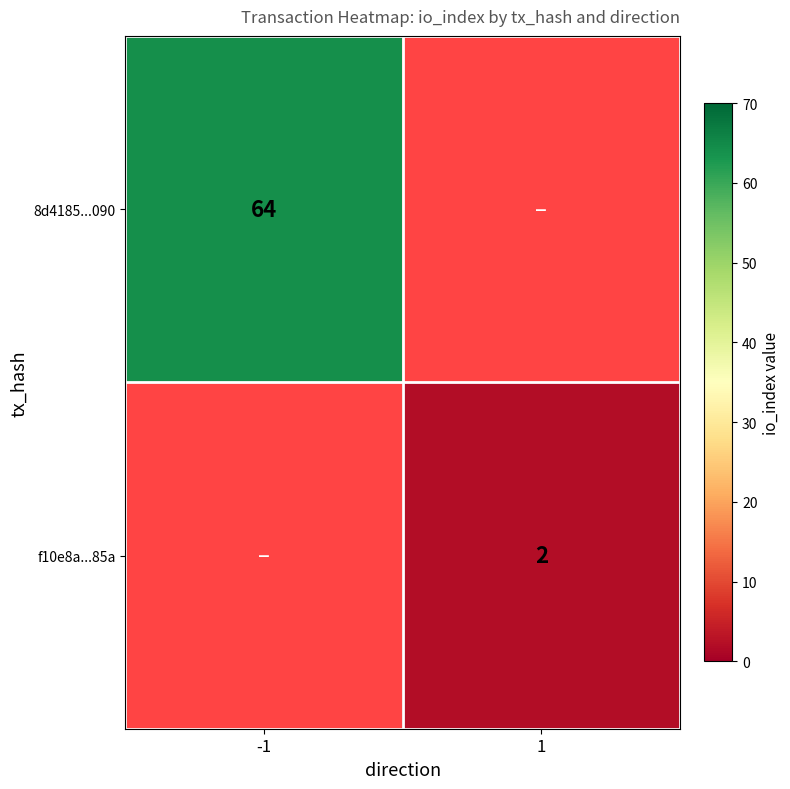

The value of 8d4185...090 at -1 is 64. True or false?

True